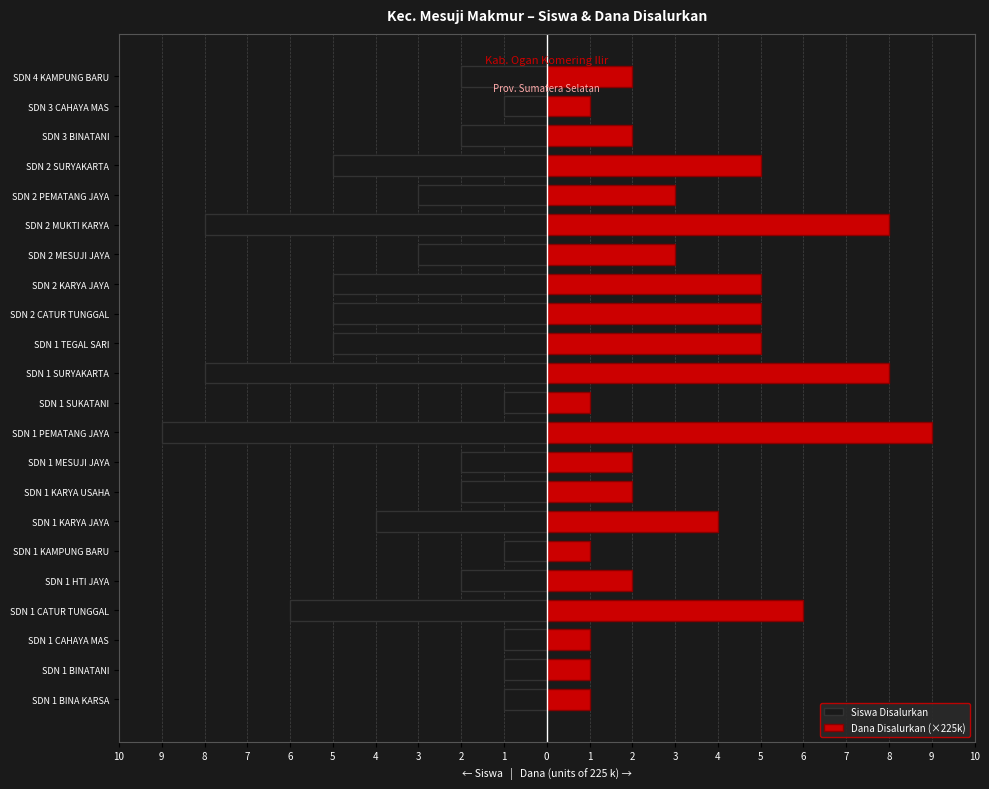

What is the sum of all Dana Disalurkan (×225k) values?

77